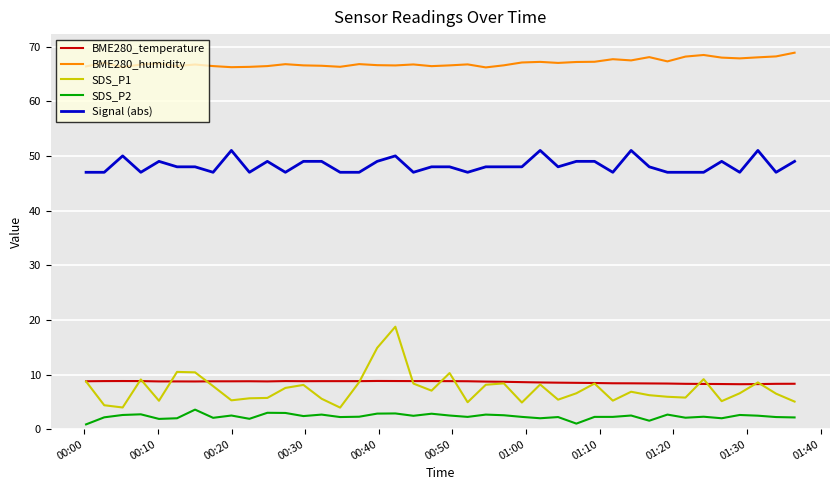

Which series has the widest spread of values?

SDS_P1